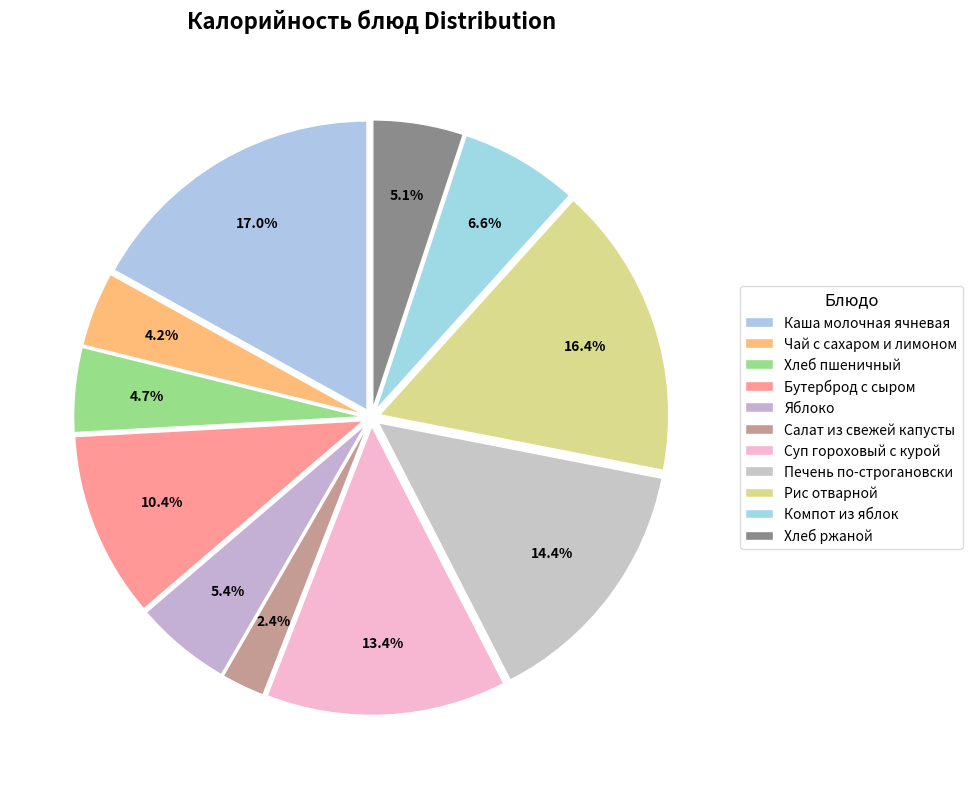

How many slices are in this pie chart?

11